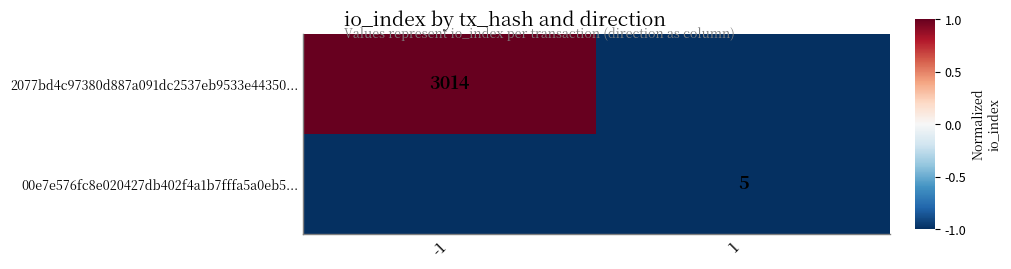

True or false: 2077bd4c97380d887a091dc2537eb9533e44350... has a value of 616 at -1.

False